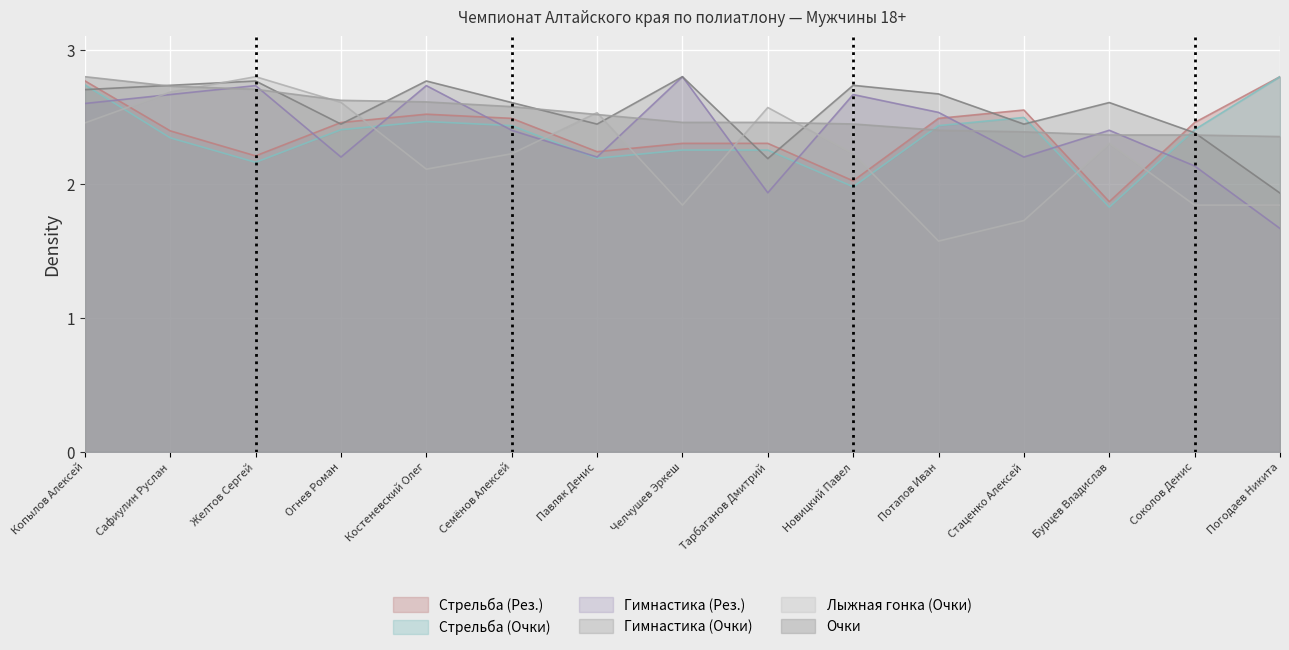

What is the approximate value of Стрельба (Рез.) at Бурцев Владислав?

1.9